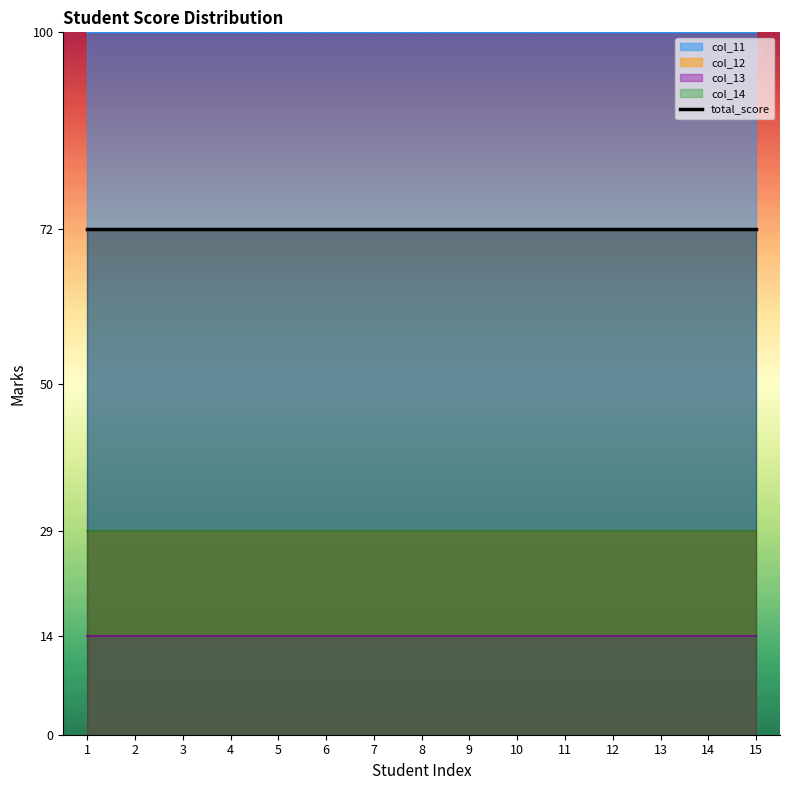

What is the spread (max minus min) of values at 14?

86